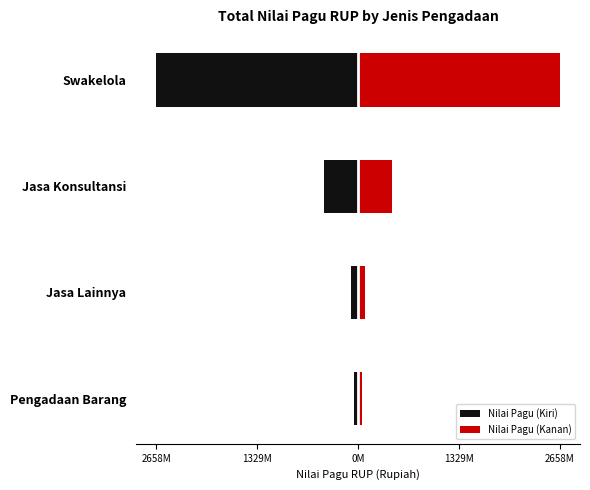

What value does the Nilai Pagu (Kiri) series have at Jasa Lainnya, to the nearest 50?

-95920000